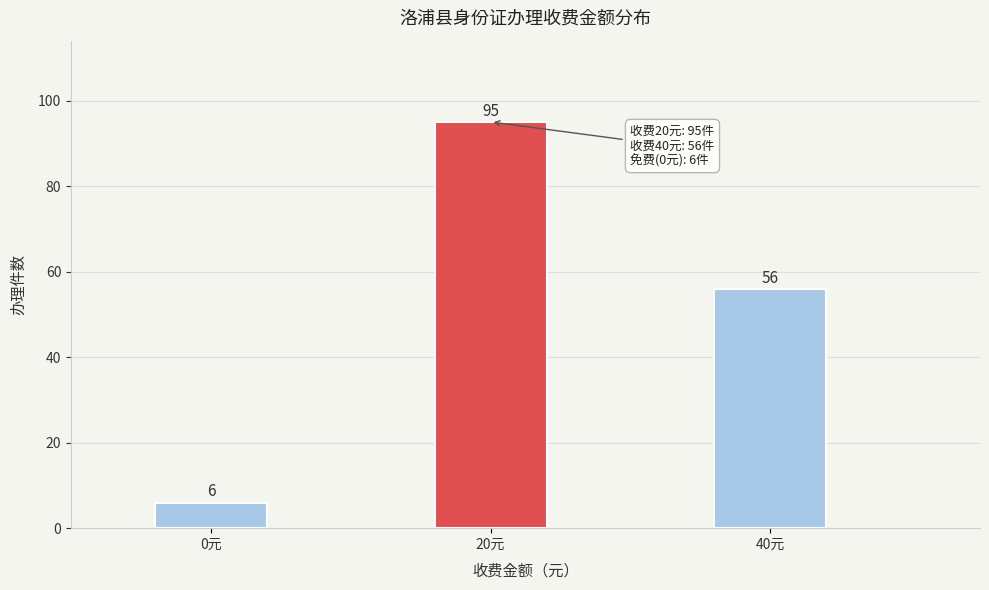

Reading right to left, list all the values displayed in this chart.

56	95	6